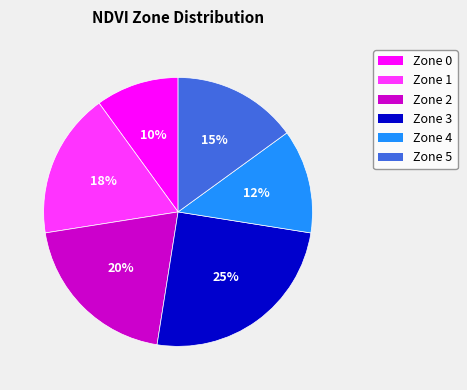

Is it true that Zone 4 is 7% of the pie?

False